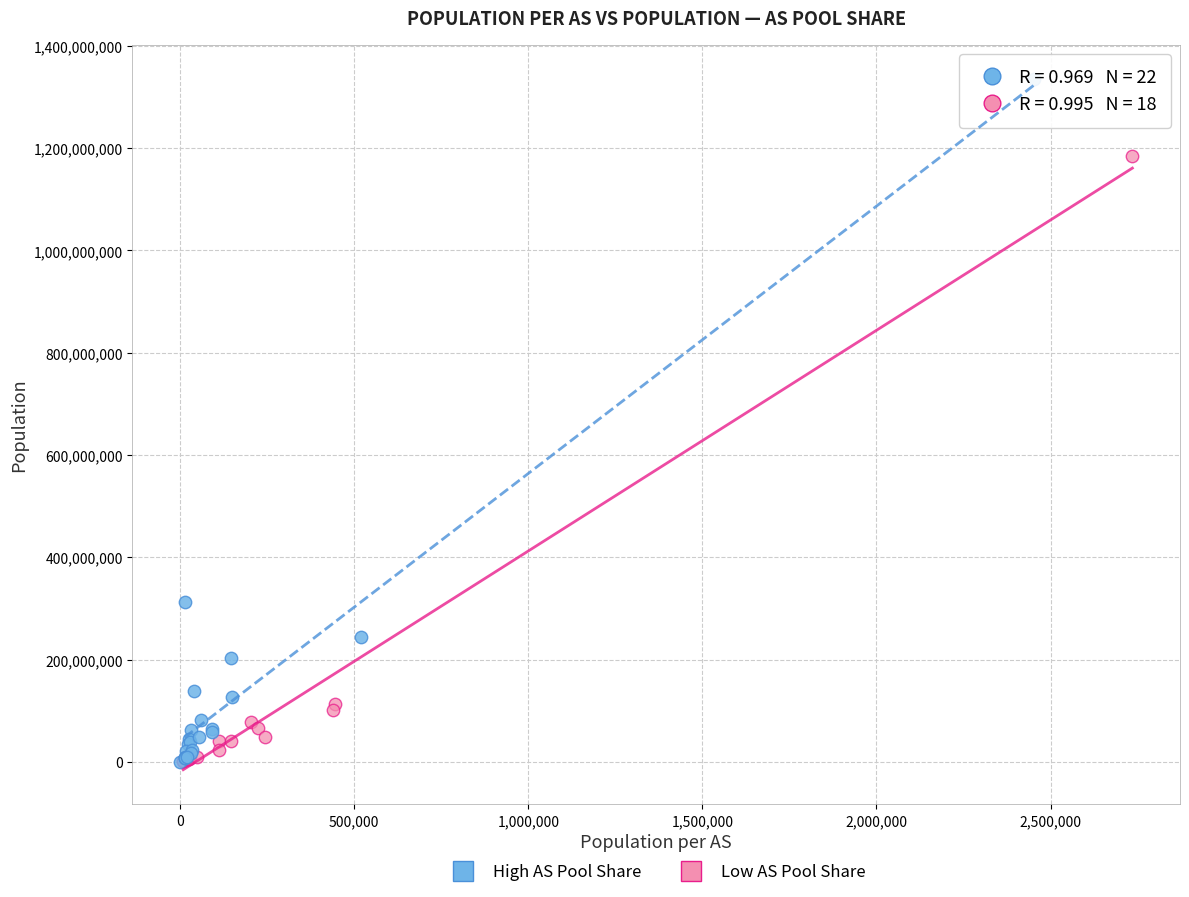

Which series has the largest Y range (max minus min)?

High AS Pool Share